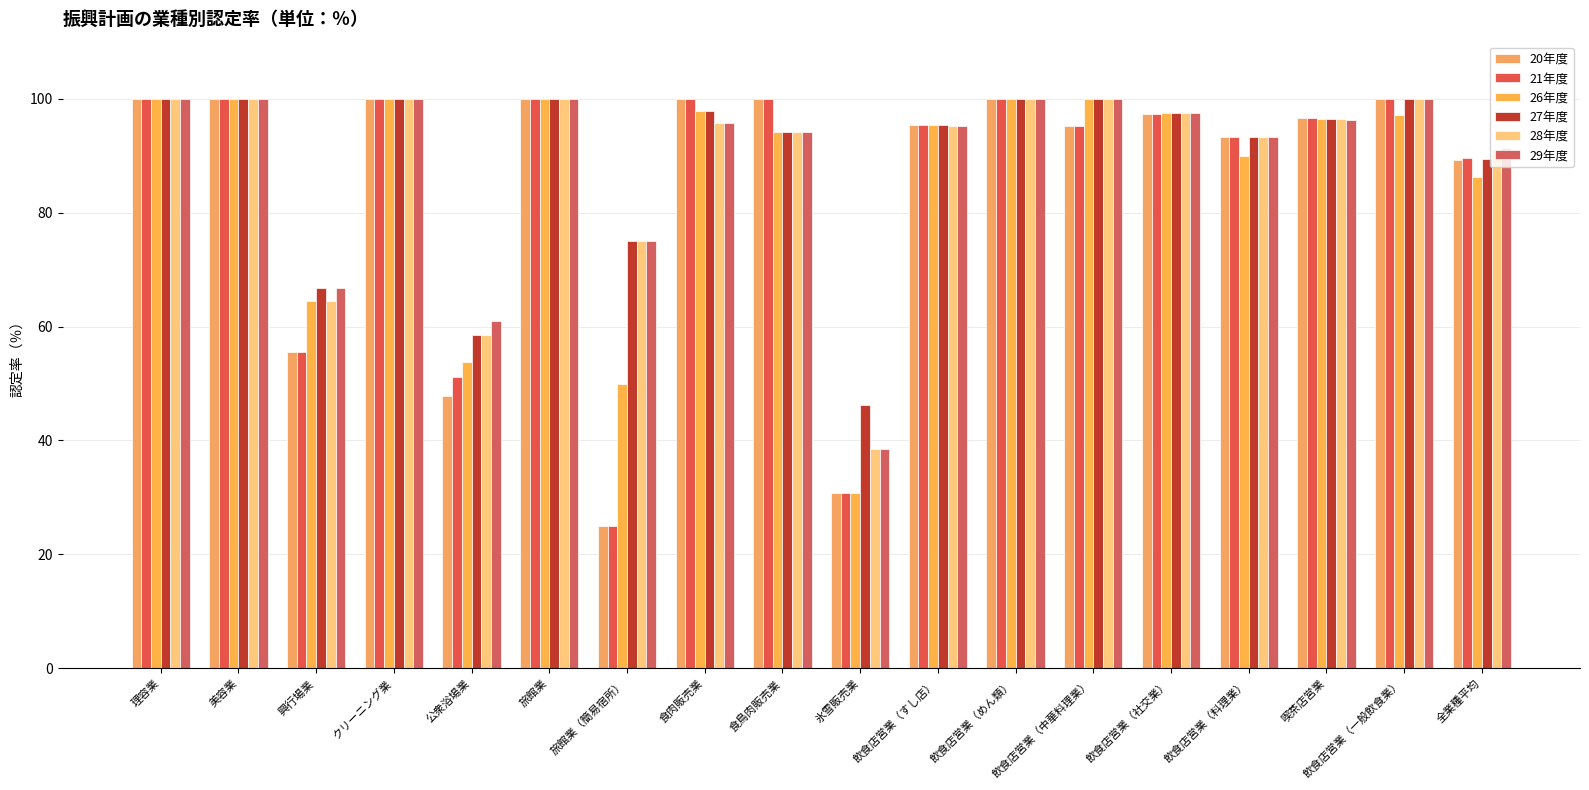

What is the difference between the 28年度 values at 旅館業 and 食鳥肉販売業?

5.9